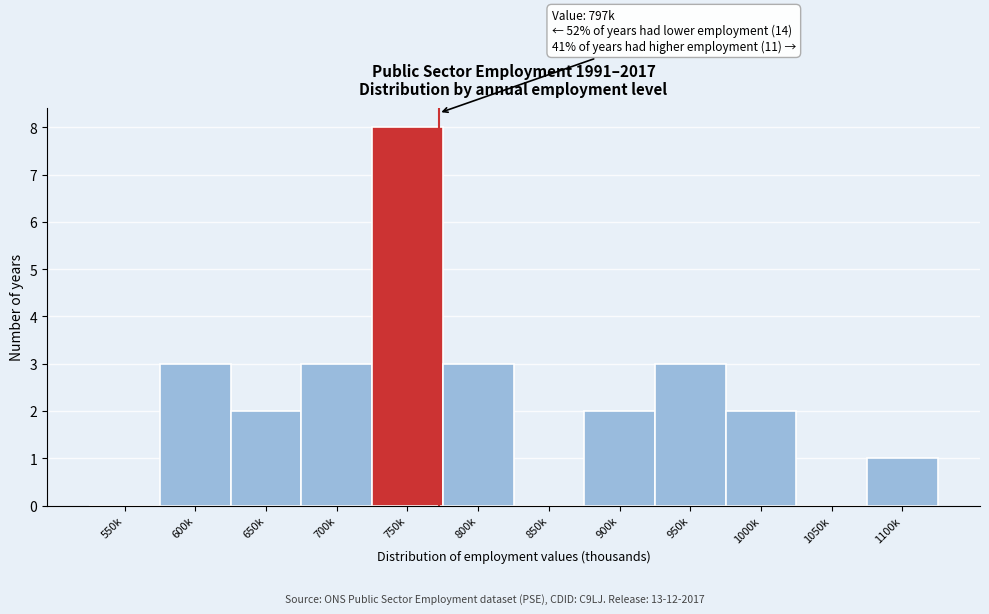

Reading left to right, transcribe all the data shown in this chart.

550k=0	600k=3	650k=2	700k=3	750k=8	800k=3	850k=0	900k=2	950k=3	1000k=2	1050k=0	1100k=1